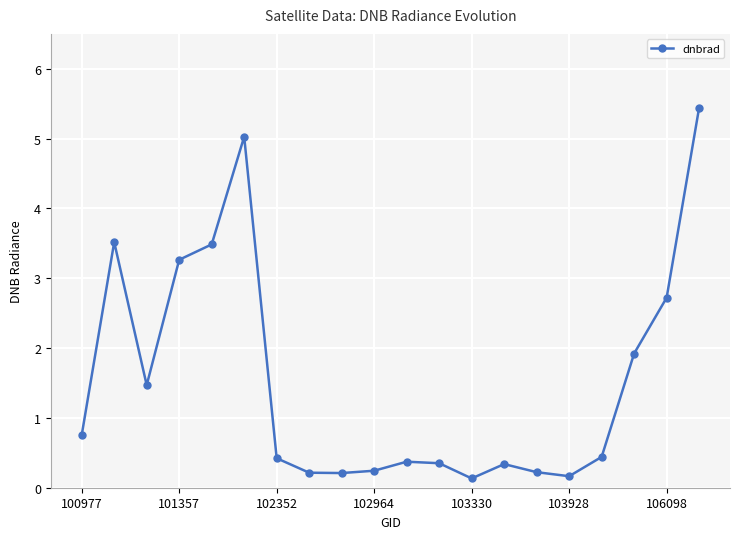

True or false: the data has more than 1 interior local peaks.

True